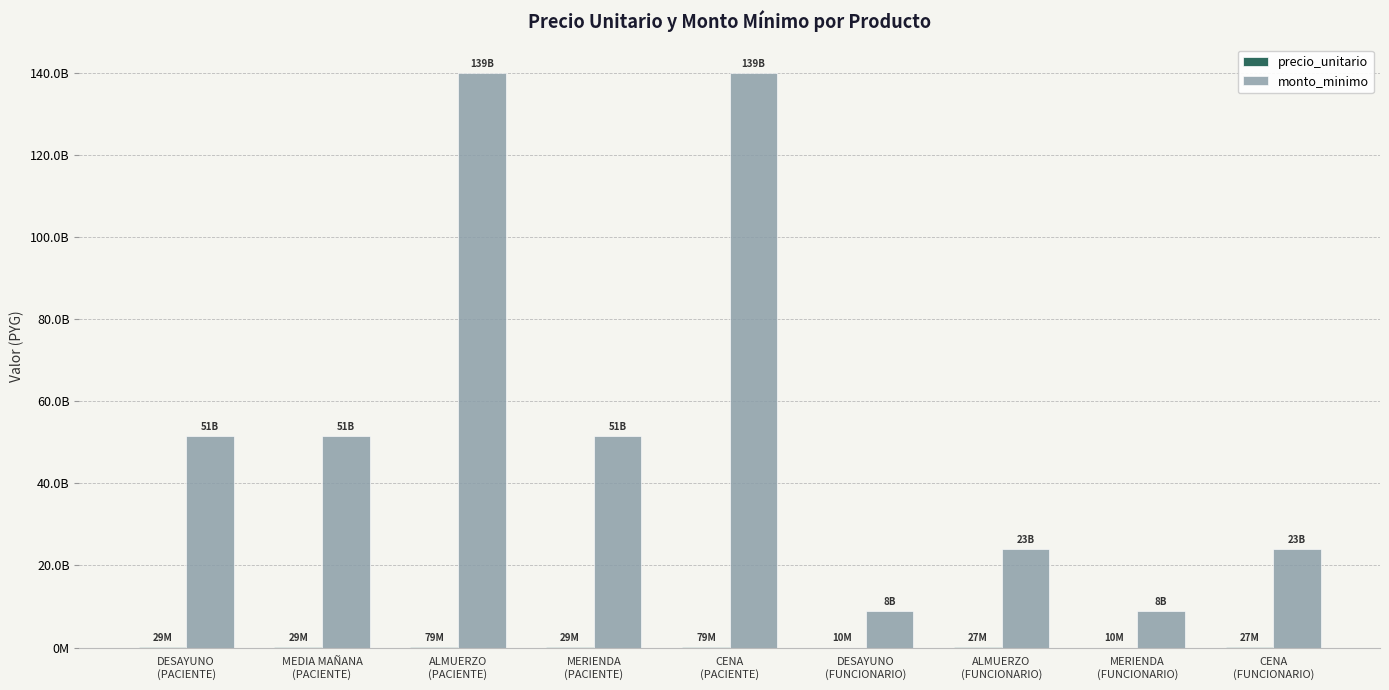

What position from the right is MEDIA MAÑANA
(PACIENTE)?

8